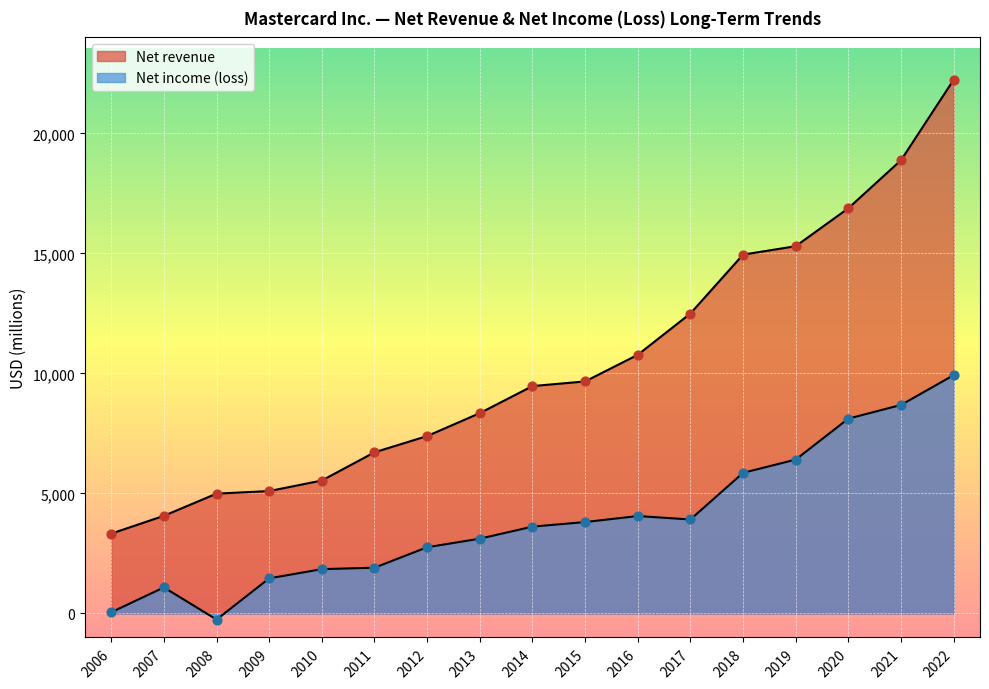

Is the value of Net revenue at 2017 greater than the value of Net income (loss) at 2010?

Yes